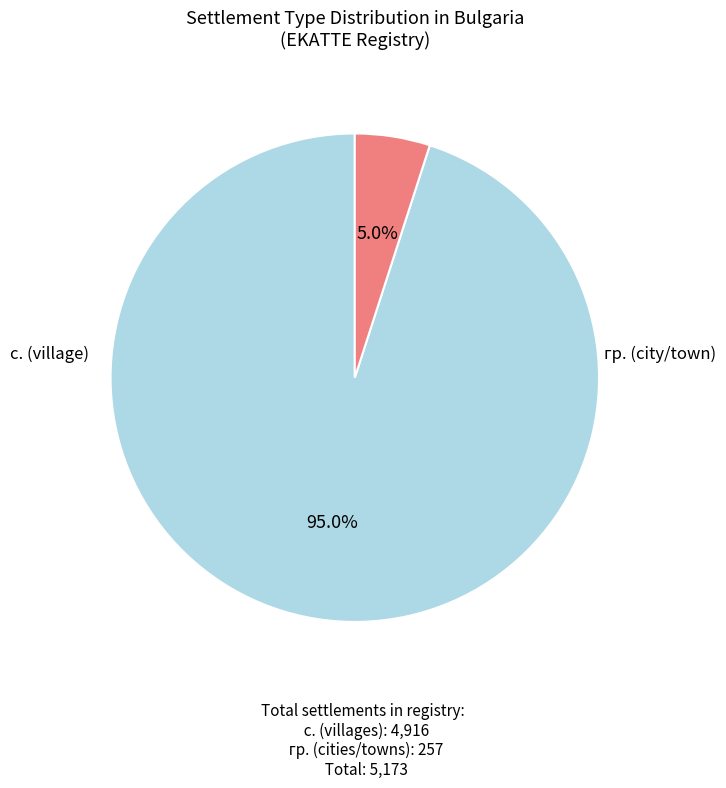

Is there a majority slice in this chart?

Yes